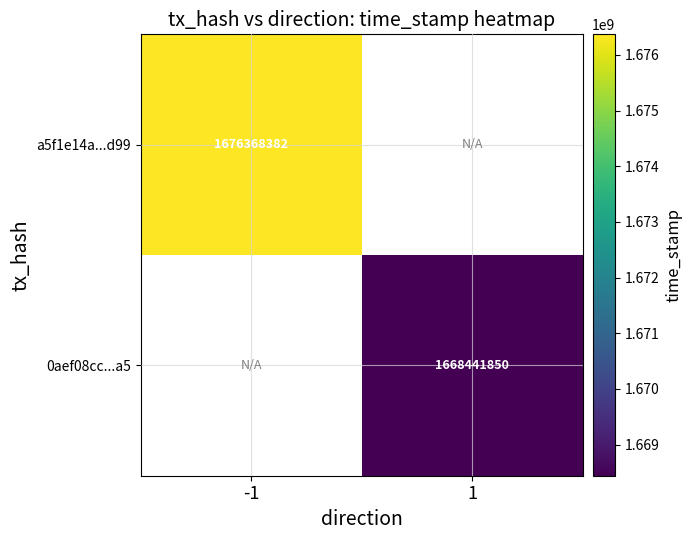

The value of a5f1e14a...d99 at -1 is 2381212005. True or false?

False